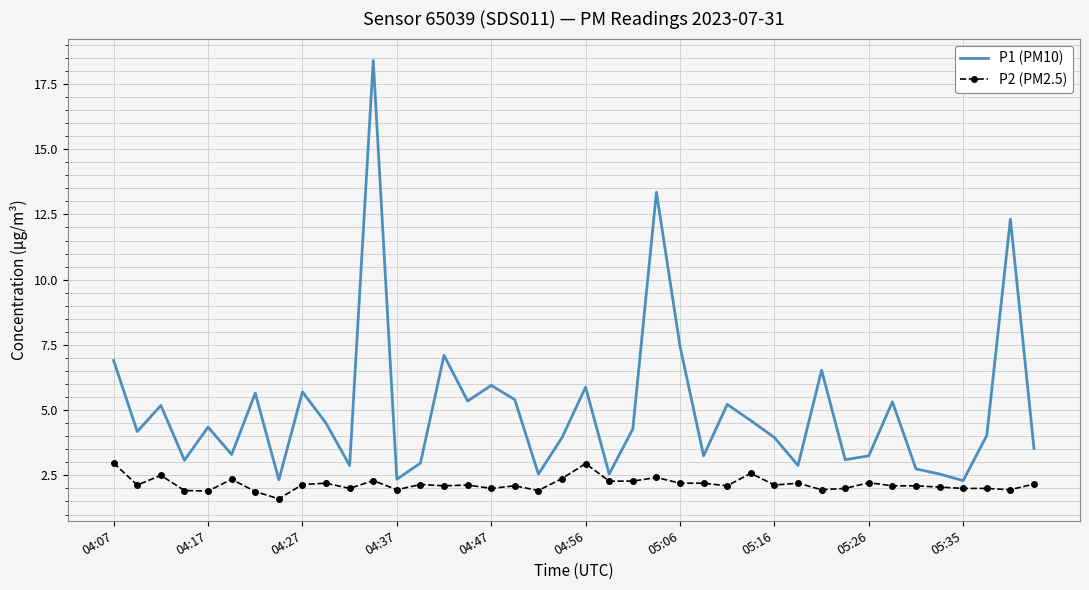

What is the difference between the maximum and minimum values in the P2 (PM2.5) series?

1.4